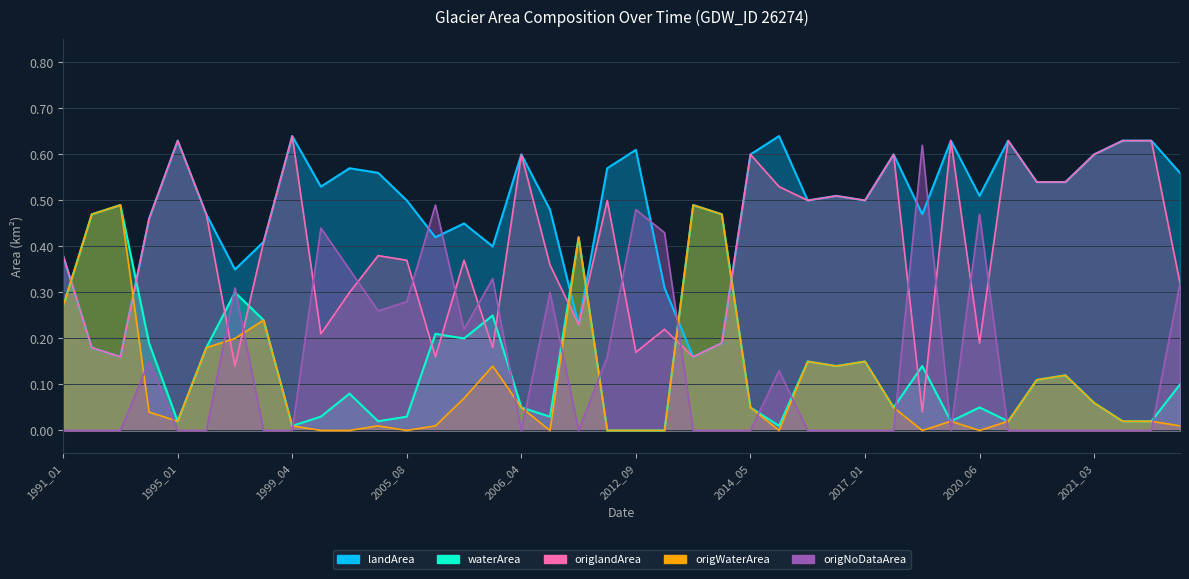

Is it true that landArea equals 0.5 at 2020_06?

True